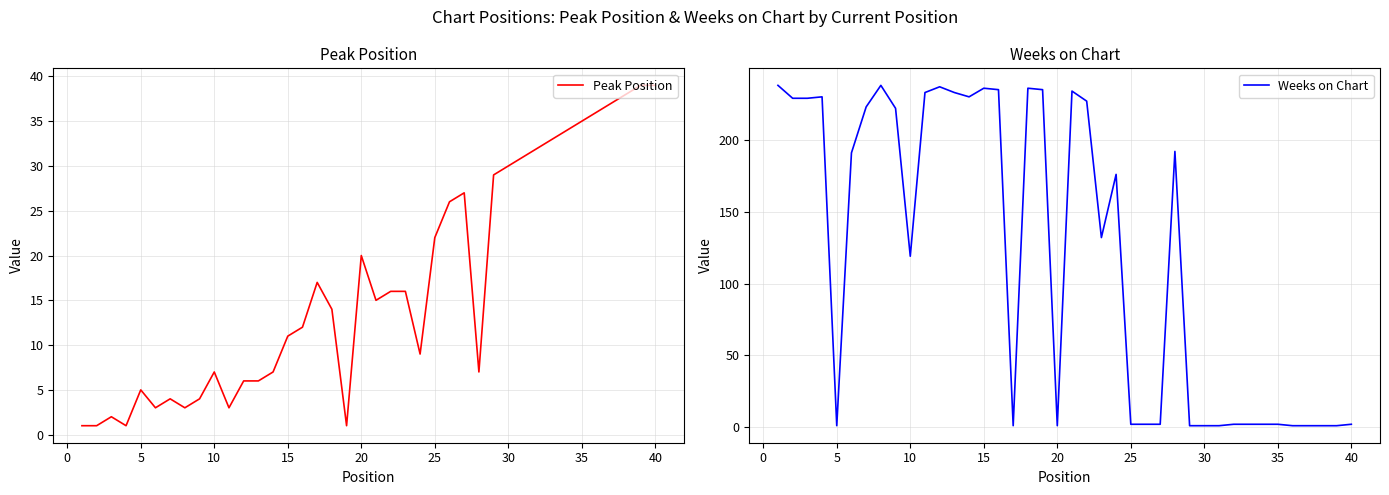

The Peak Position series shows 39 at 40. True or false?

True